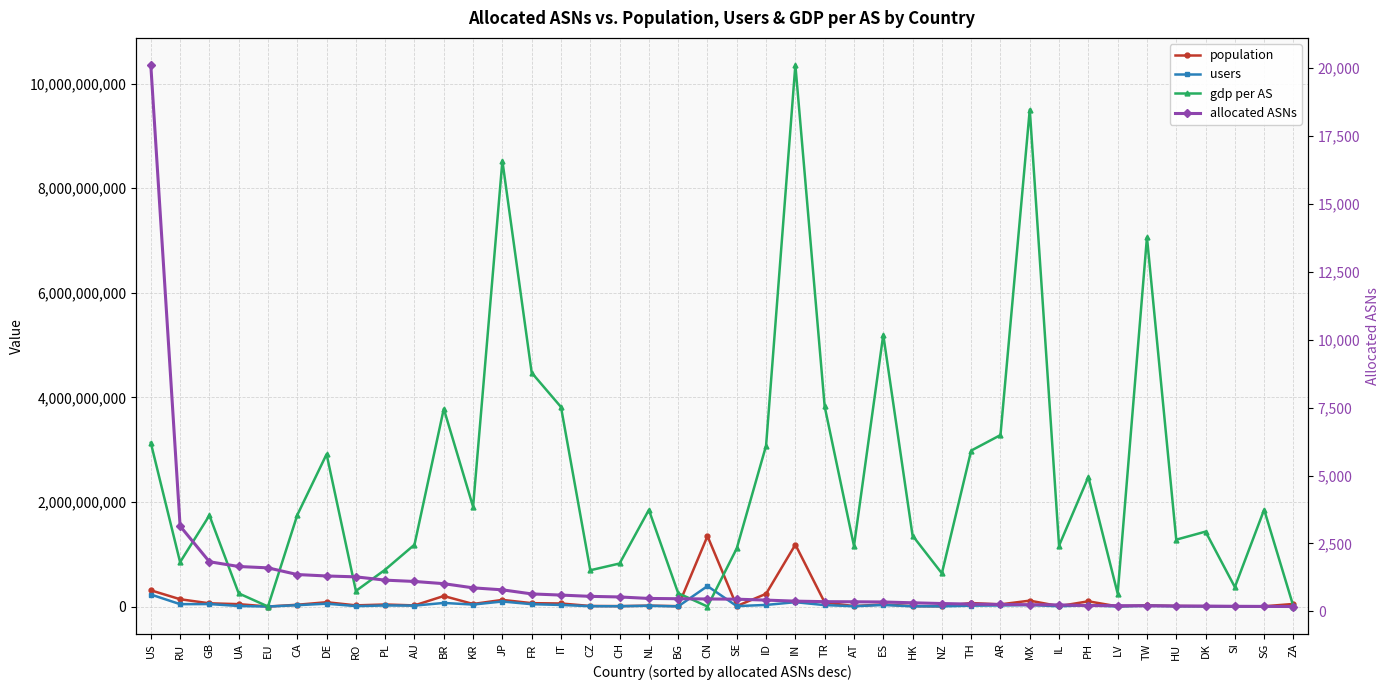

In users, how many points are lower than both neighbors (excluding endpoints)?

13